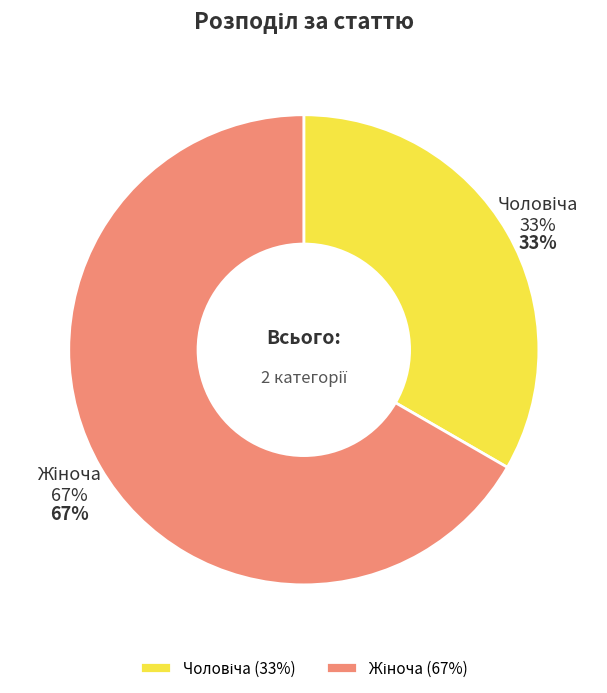

How many slices are in this pie chart?

2